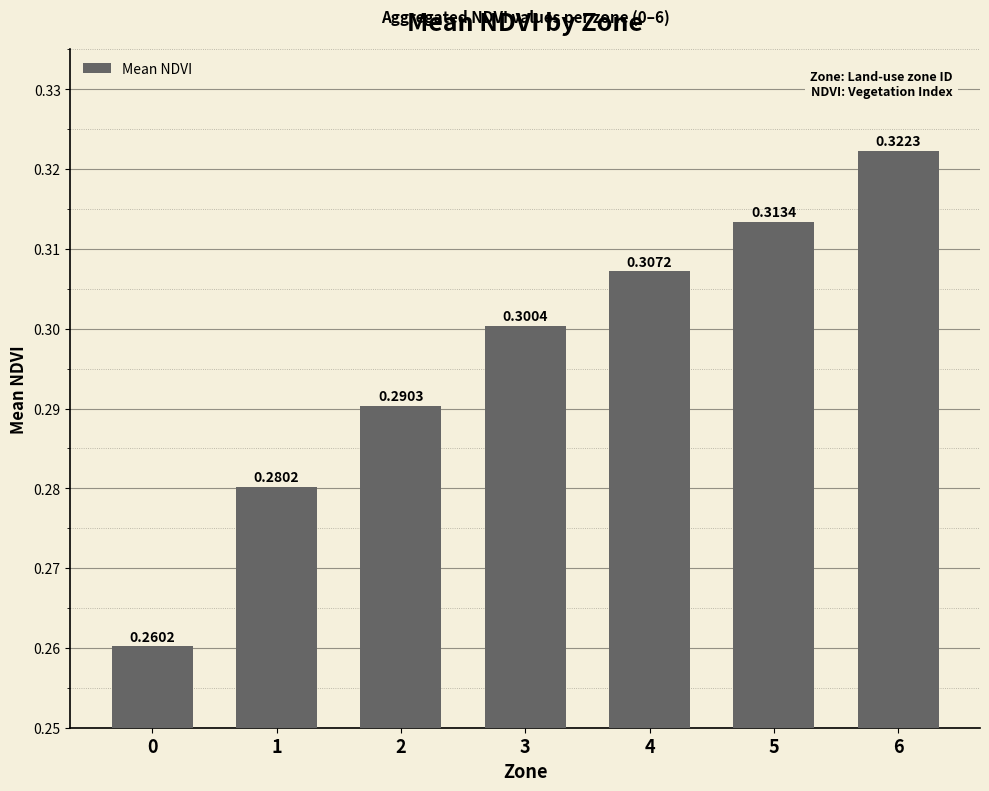

Between 4 and 0, which is larger?

4